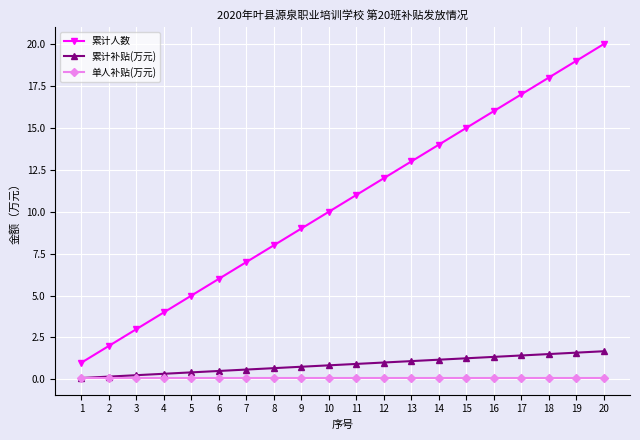

Is this an area chart (filled region under the line)?

No